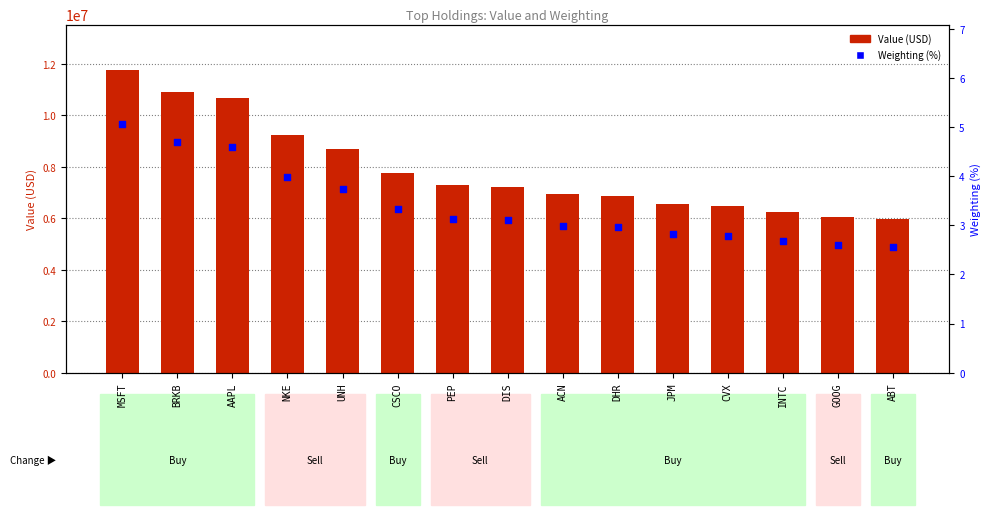

At how many categories does at least one series exceed 292451?

15